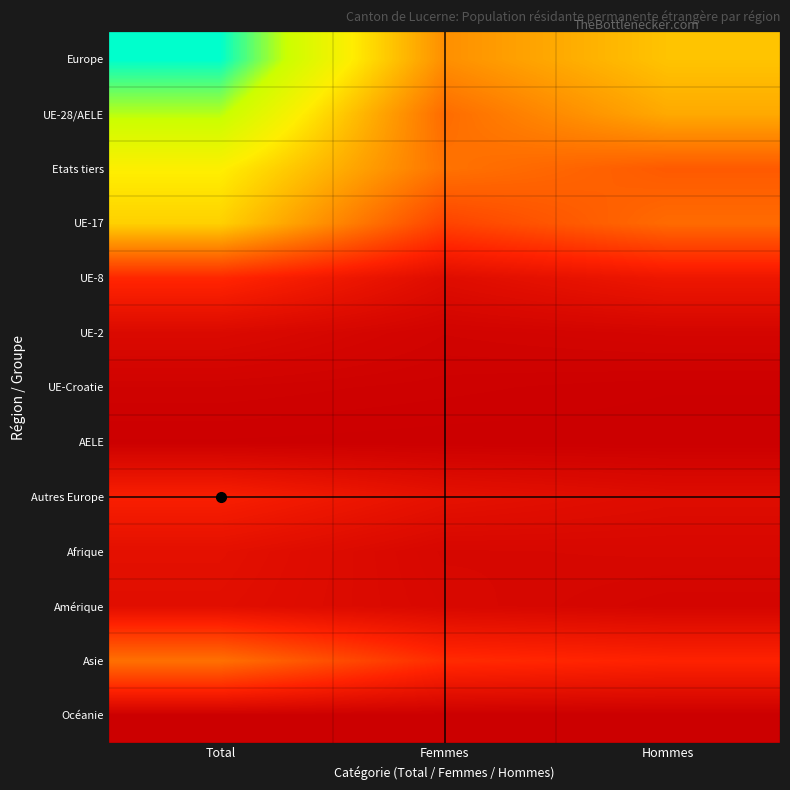

Reading left to right, transcribe all the data shown in this chart.

Europe: Total=3621	Femmes=1579	Hommes=2042
UE-28/AELE: Total=3075	Femmes=1265	Hommes=1810
Etats tiers: Total=2435	Femmes=1327	Hommes=1108
UE-17: Total=2158	Femmes=902	Hommes=1256
UE-8: Total=654	Femmes=237	Hommes=417
UE-2: Total=186	Femmes=77	Hommes=109
UE-Croatie: Total=60	Femmes=39	Hommes=21
AELE: Total=17	Femmes=10	Hommes=7
Autres Europe: Total=546	Femmes=314	Hommes=232
Afrique: Total=293	Femmes=142	Hommes=151
Amérique: Total=266	Femmes=159	Hommes=107
Asie: Total=1307	Femmes=698	Hommes=609
Océanie: Total=13	Femmes=8	Hommes=5